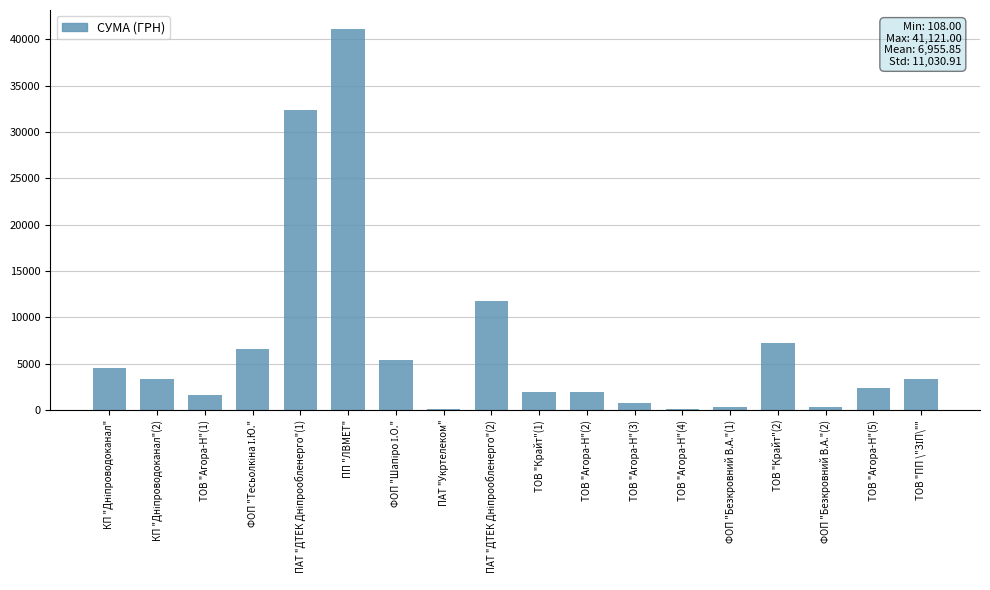

How many categories are shown in the chart?

18